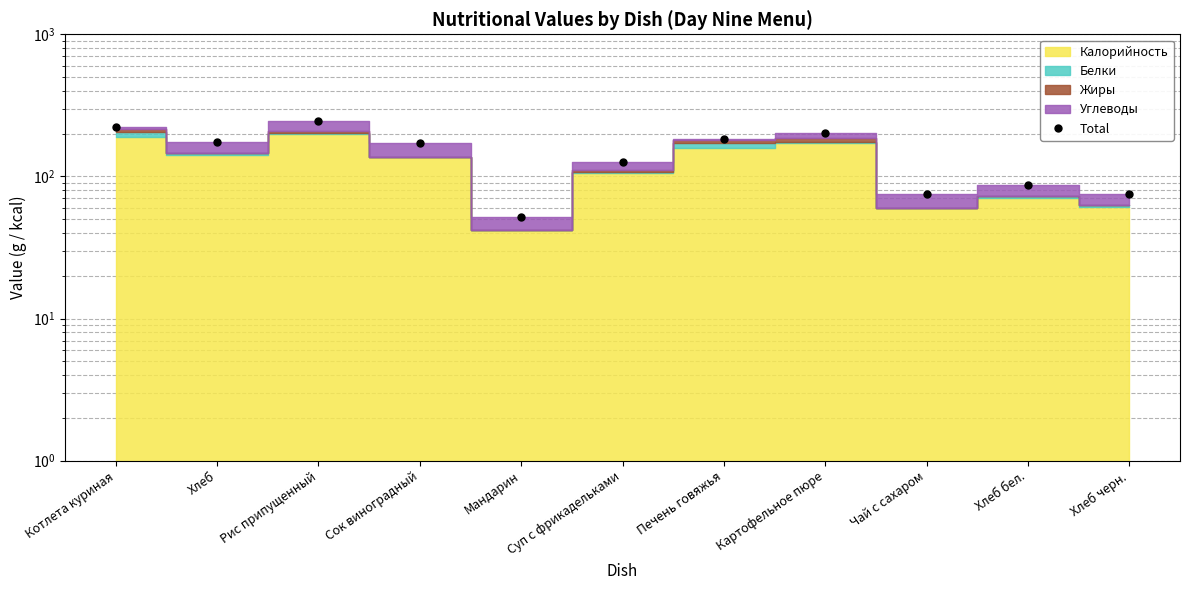

List the labels in order of value, largest first.

Рис припущенный, Котлета куриная, Картофельное пюре, Печень говяжья, Хлеб, Сок виноградный, Суп с фрикадельками, Хлеб бел., Хлеб черн., Чай с сахаром, Мандарин